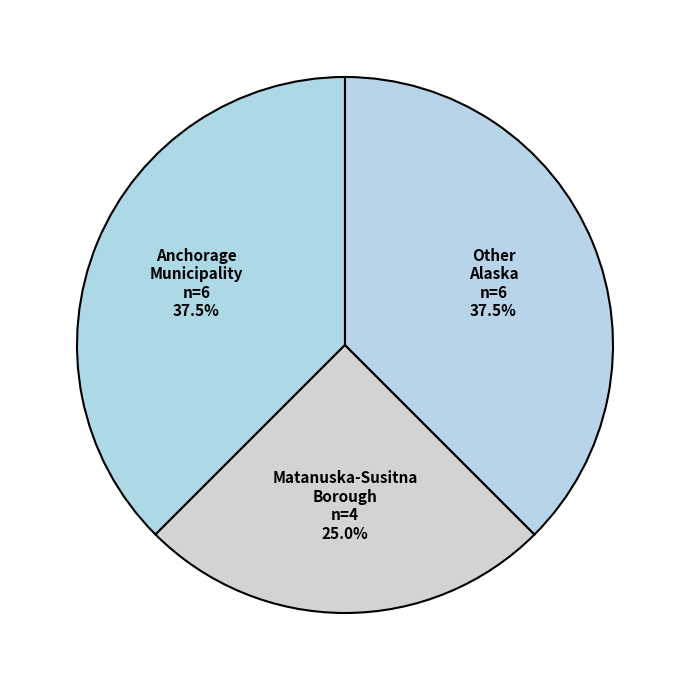

Which has a higher value, Matanuska-Susitna Borough or Anchorage Municipality?

Anchorage Municipality